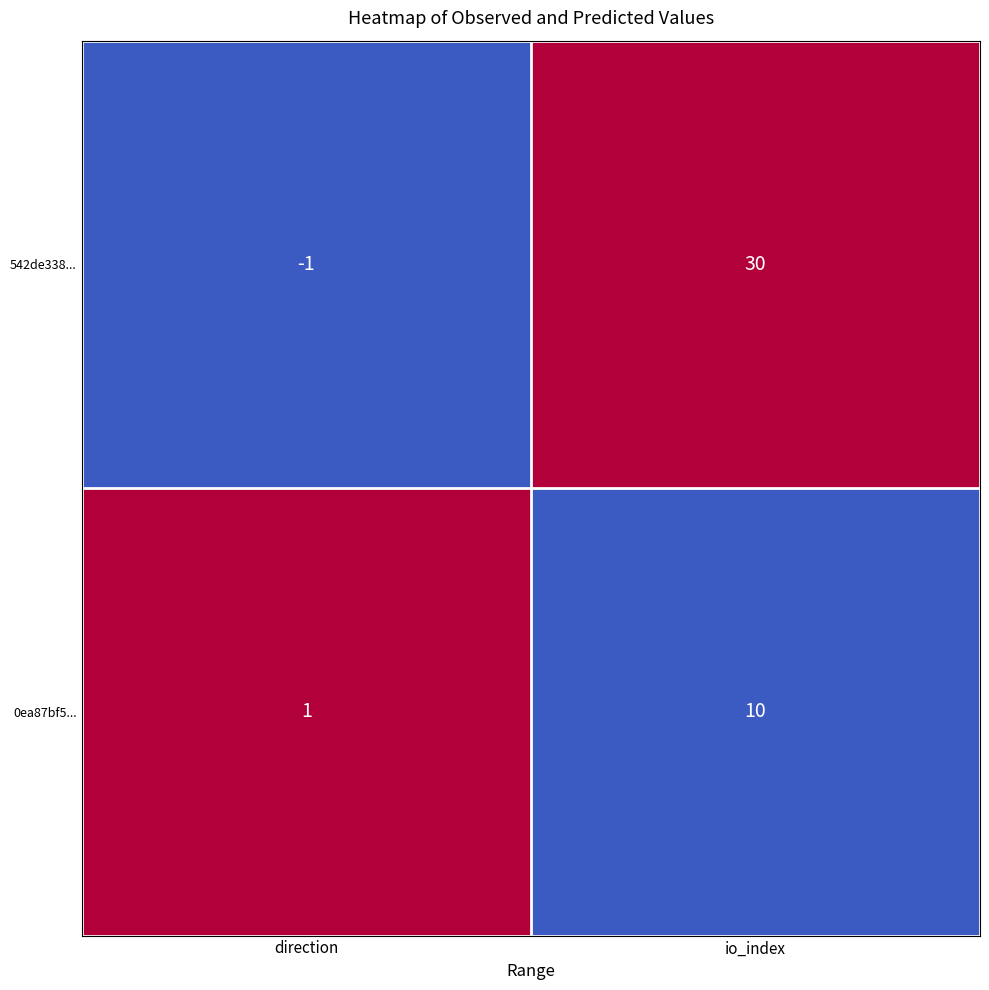

At how many categories does at least one series exceed 0?

2